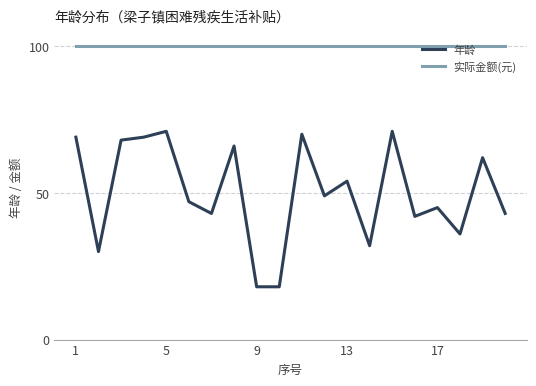

Which series has the widest spread of values?

年龄